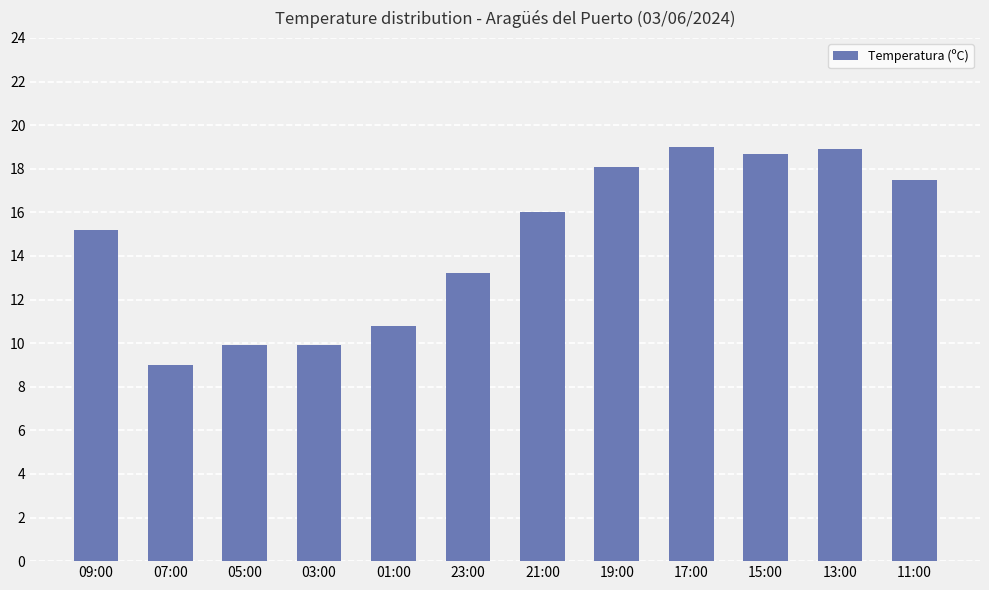

What is the minimum value shown in the chart?

9.0